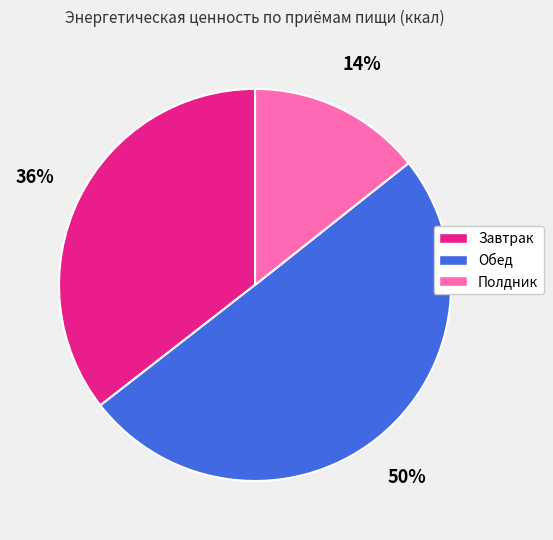

To the nearest percent, what is the difference between the largest and smallest slice percentages?

36%